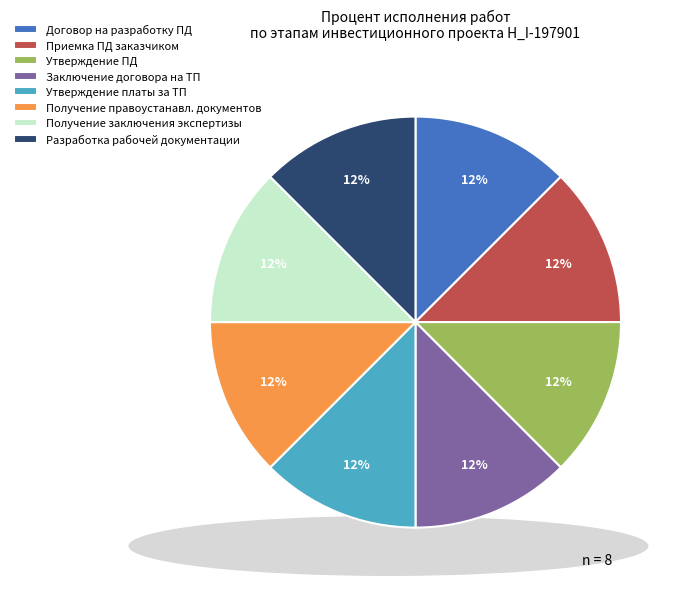

Is the sum of Утверждение платы за ТП and Получение заключения экспертизы greater than half?

No